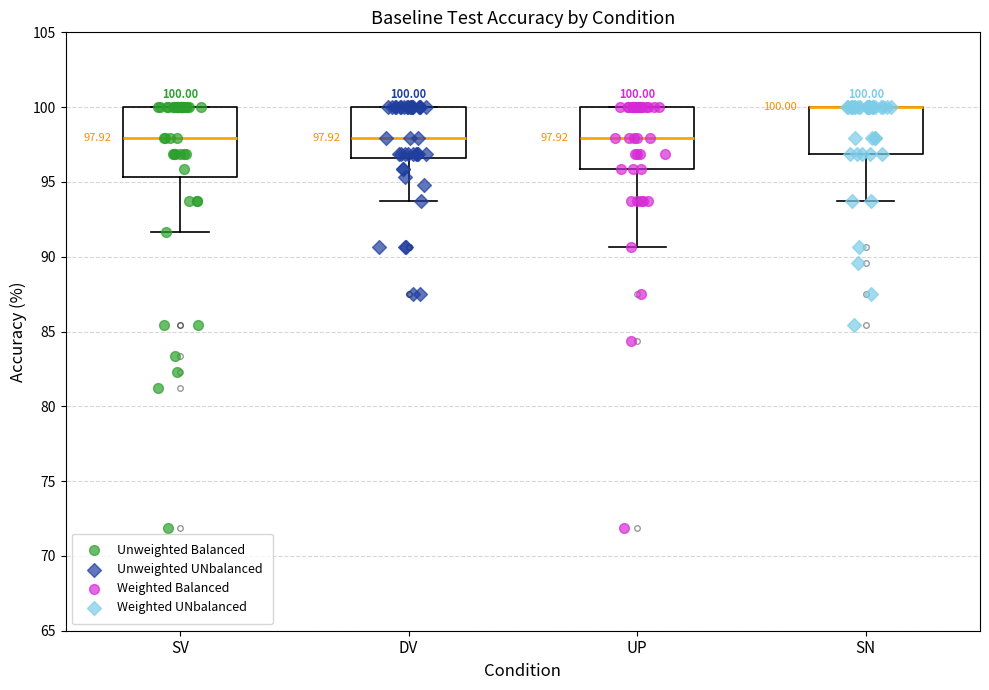

Which box is the tallest, from its lower edge to its upper edge?

SV